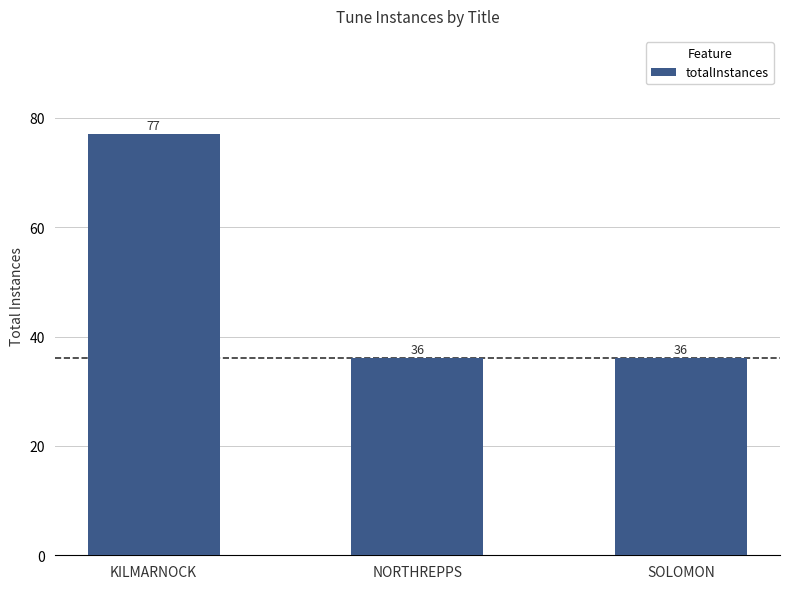

What is the sum of the values at KILMARNOCK and NORTHREPPS?

113